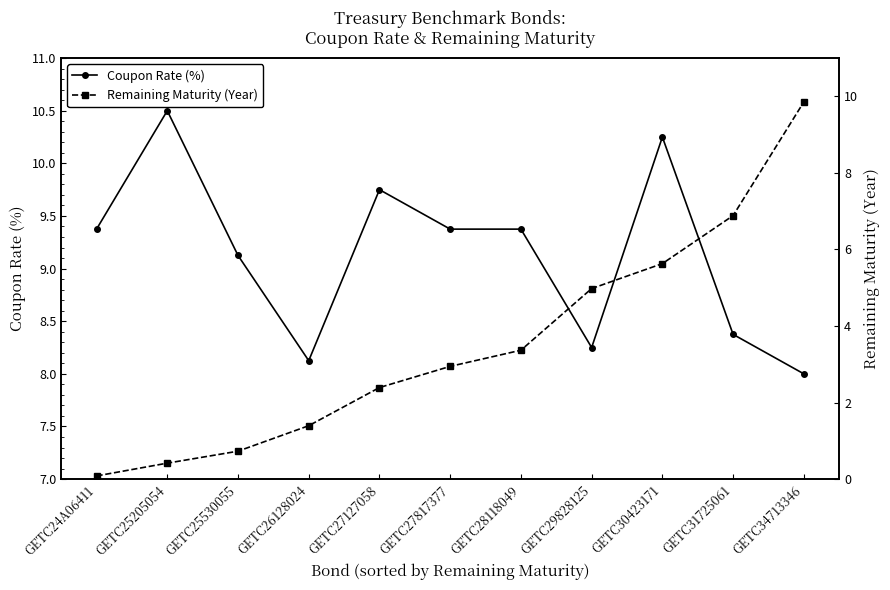

At GETC25530055, list the series in order from largest to smallest.

Coupon Rate (%), Remaining Maturity (Year)